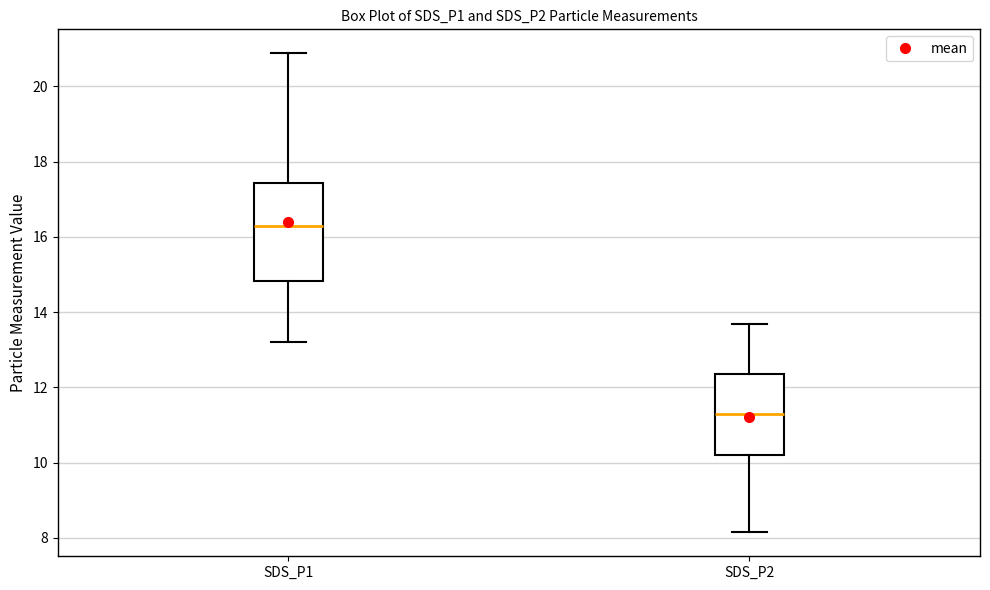

Which box has the highest median line?

SDS_P1